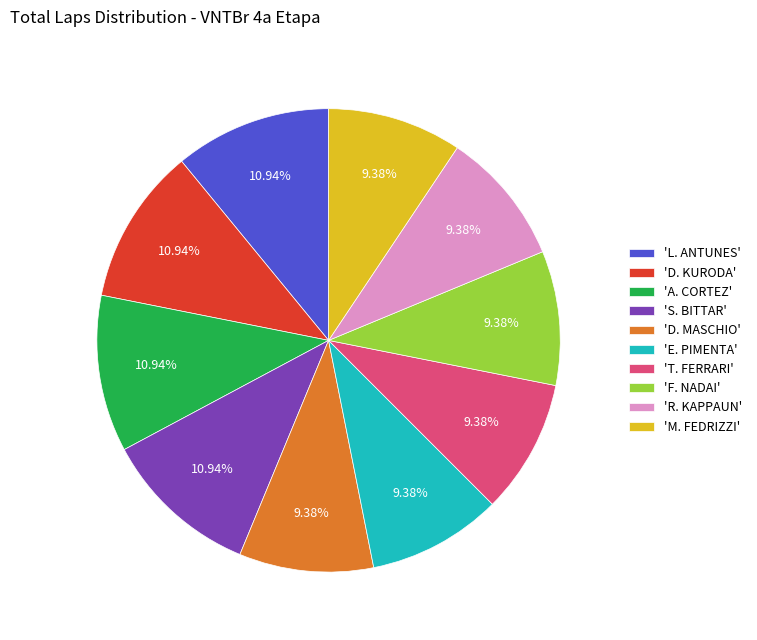

Is the sum of 'R. KAPPAUN' and 'S. BITTAR' greater than half?

No